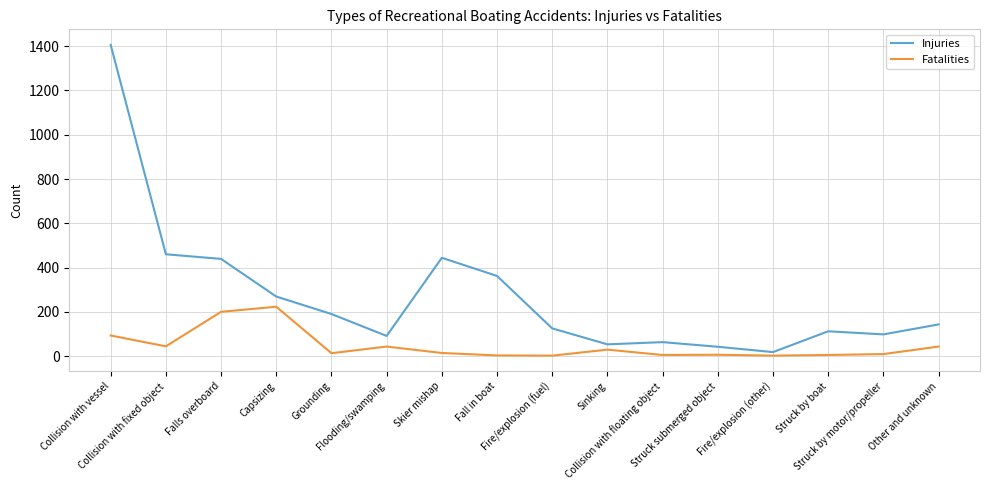

Which series has the largest total across all categories?

Injuries